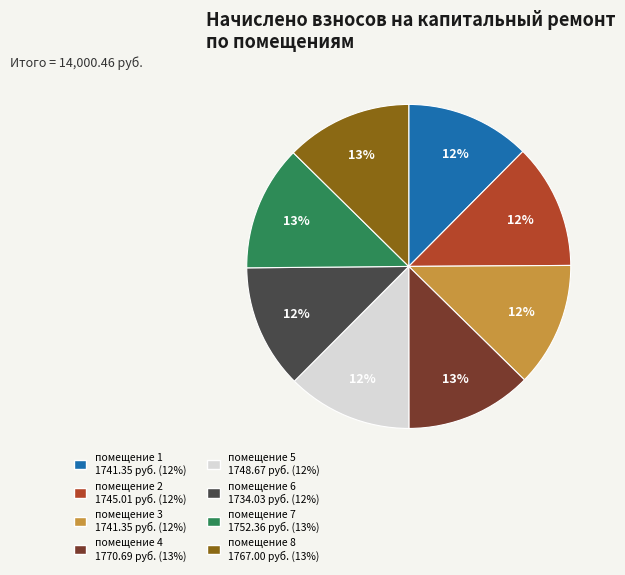

Is there a majority slice in this chart?

No